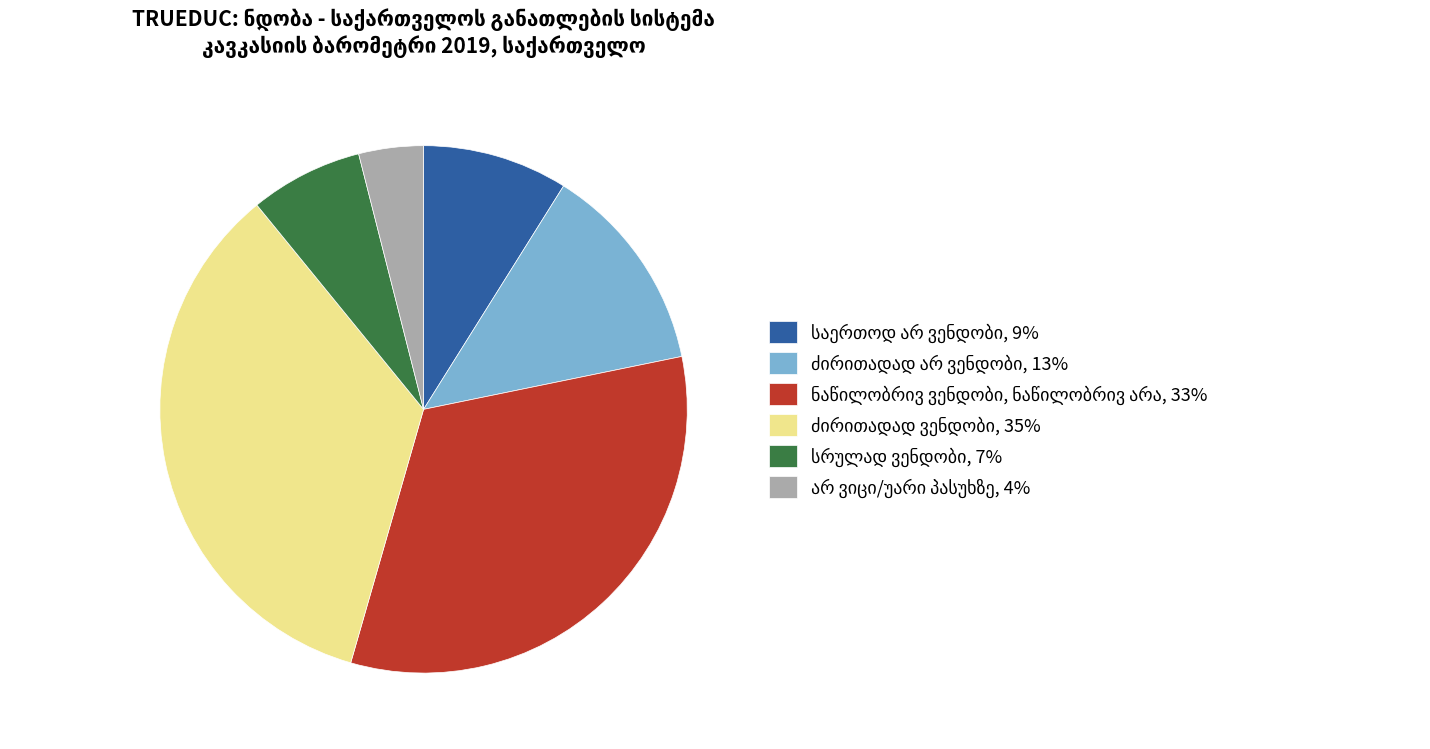

Does any single category account for the majority?

No